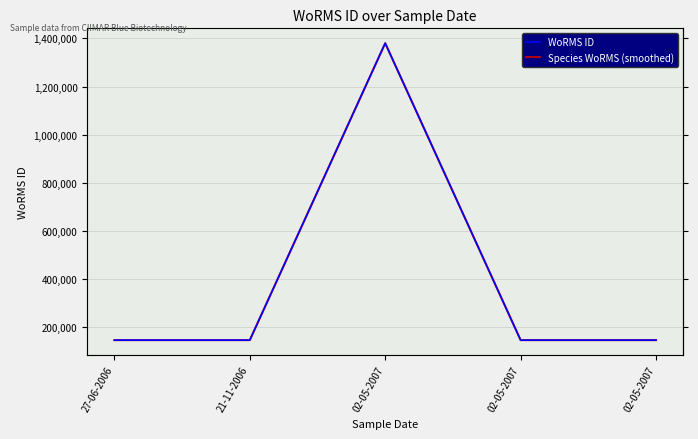

What is the maximum value for Species WoRMS (smoothed)?

1380276